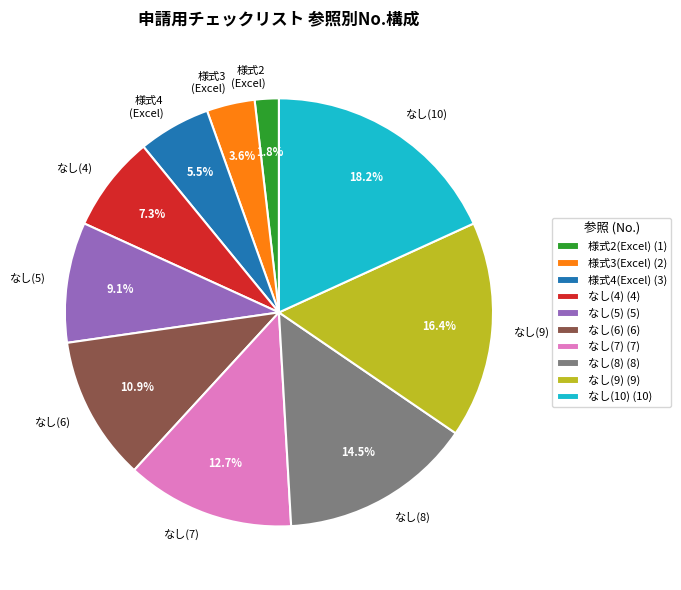

Which has a higher value, なし(5) or なし(9)?

なし(9)